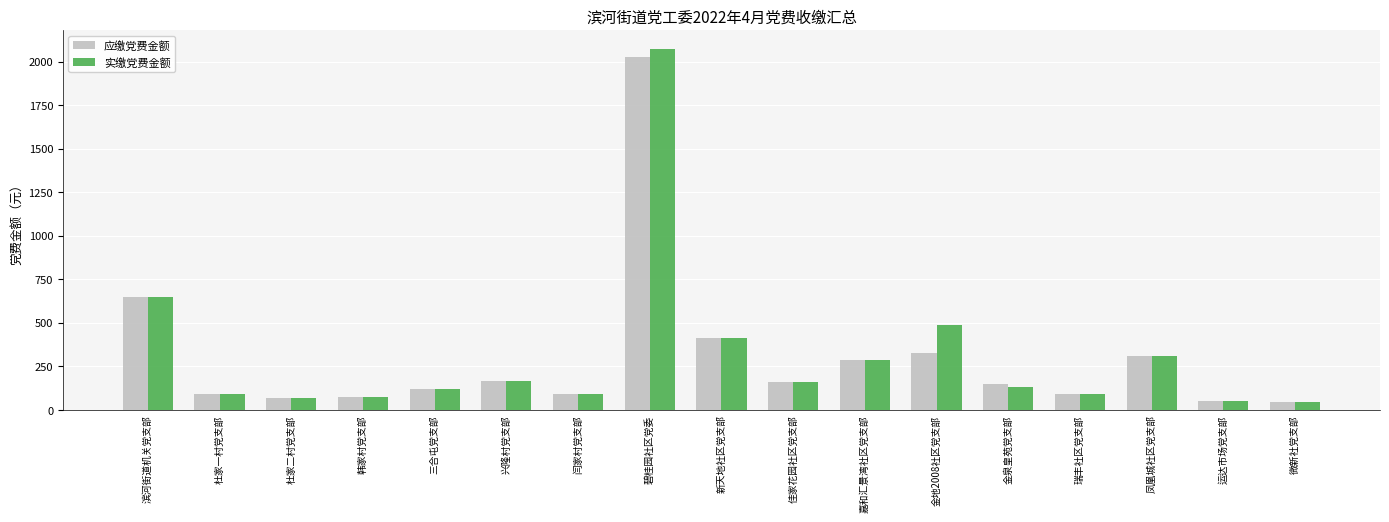

What is the label of the 13th bar from the left?

金泉皇苑党支部